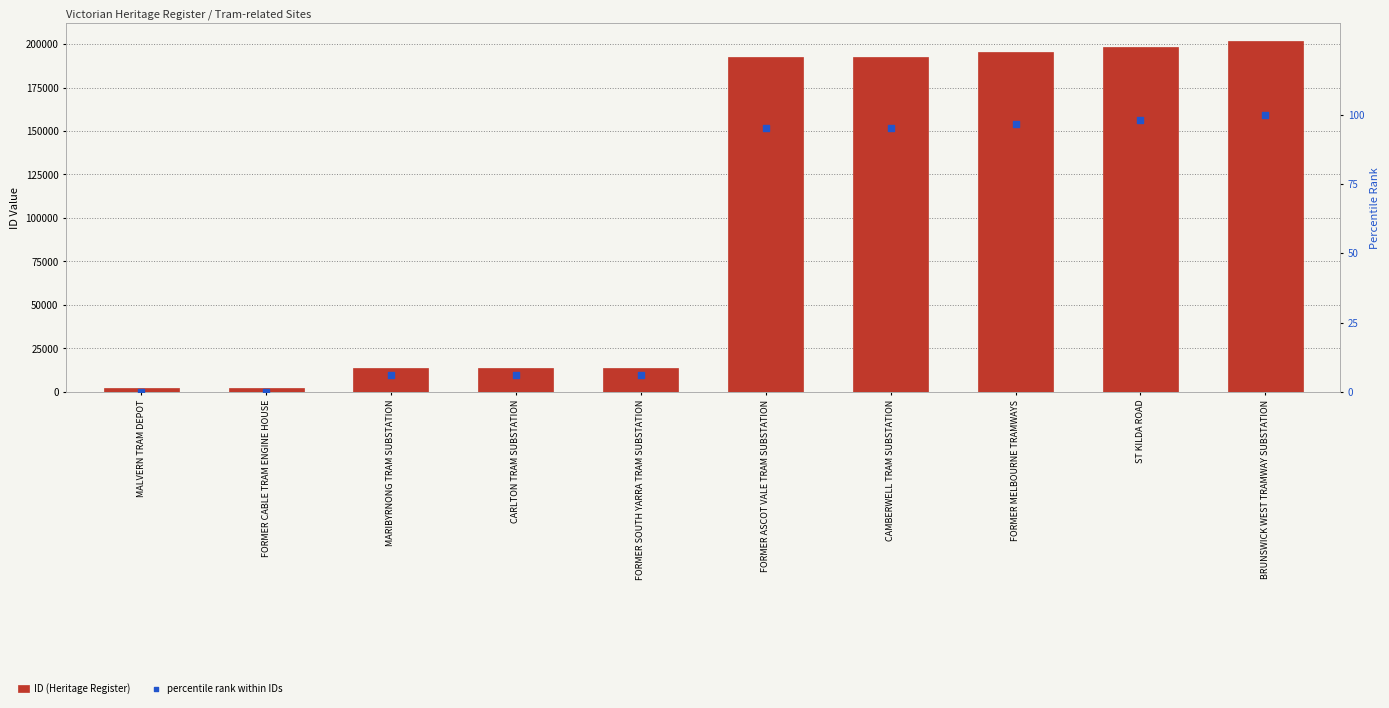

Which series contains the lowest Y value?

percentile rank within IDs